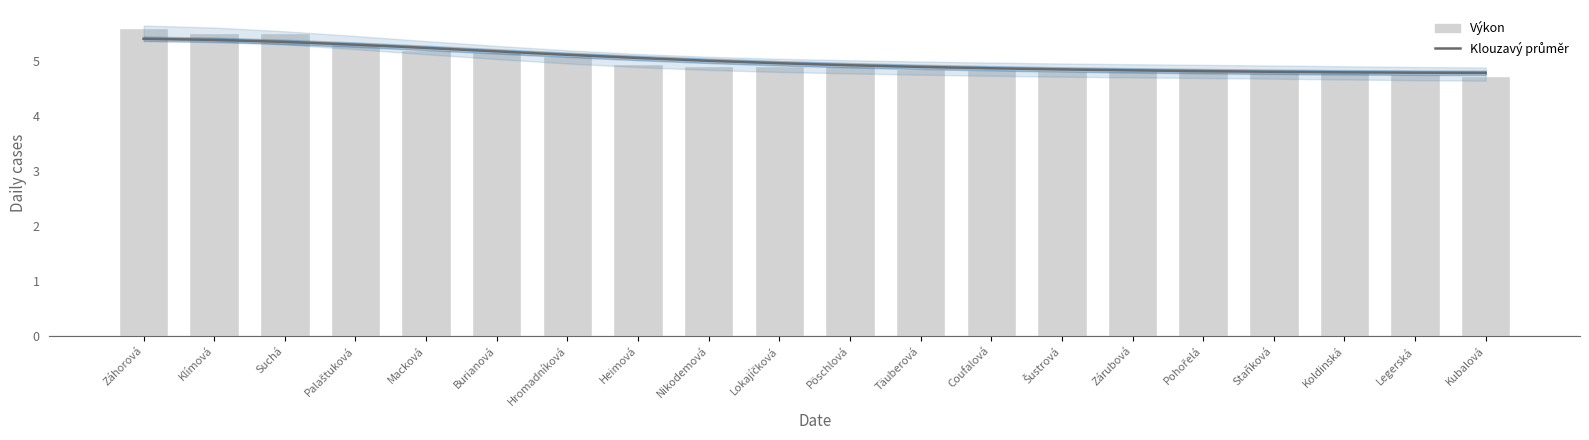

Which has a higher value, Kubalová or Pohořelá?

Pohořelá